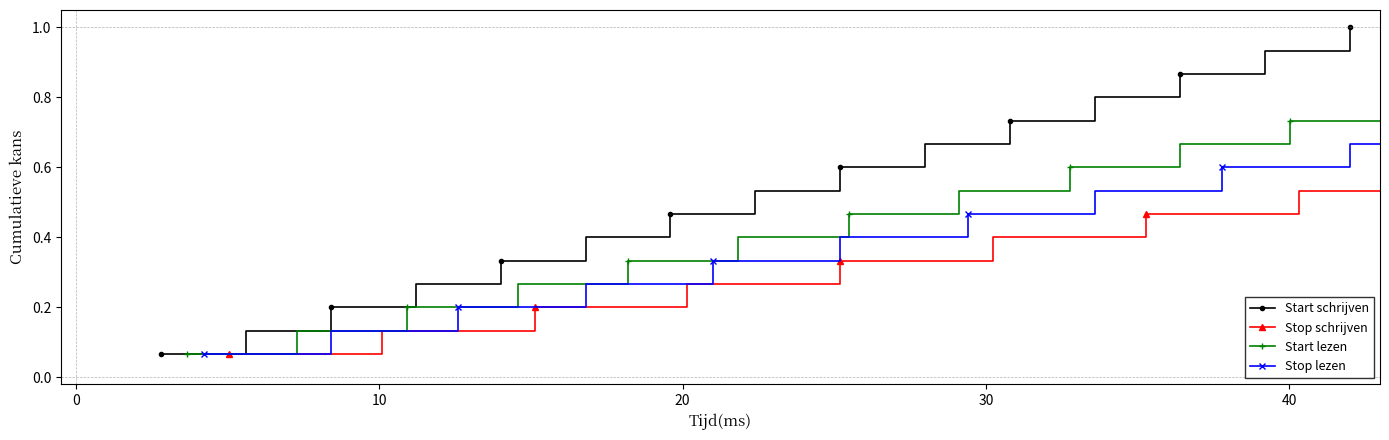

How many lines are shown in the chart?

4